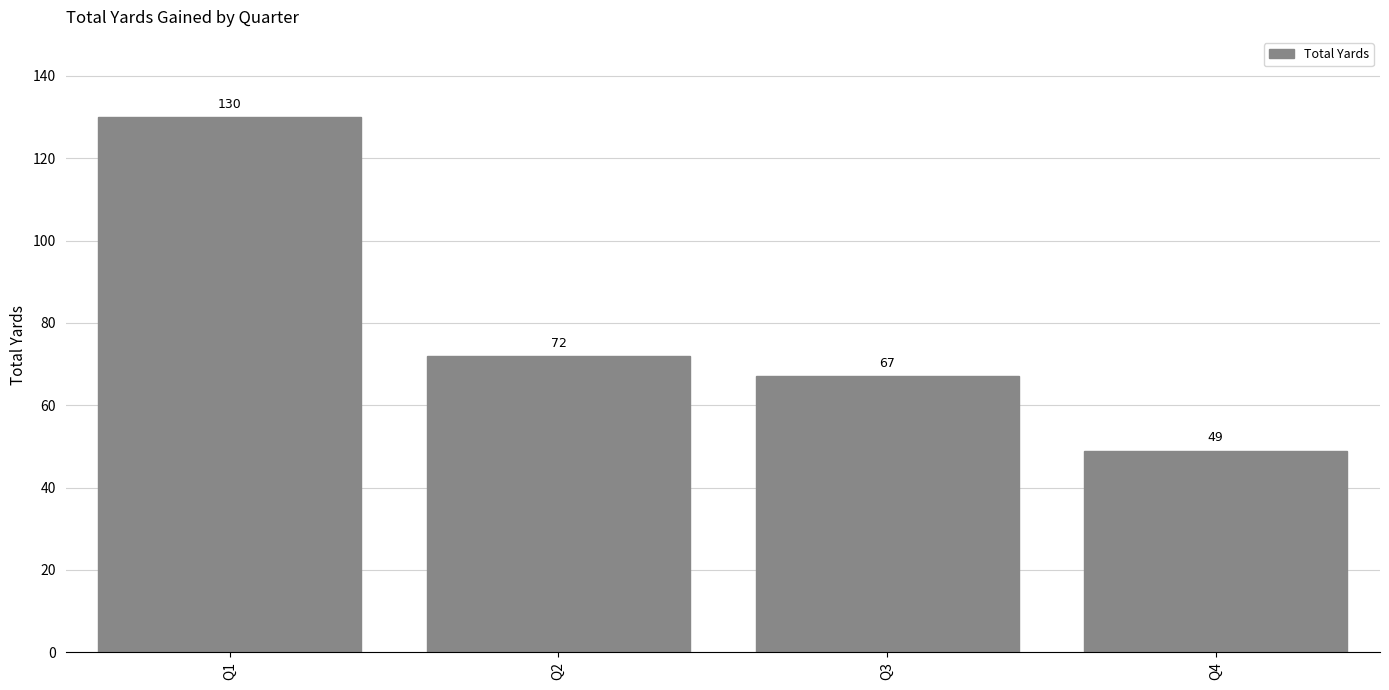

Read the value at Q3, to the nearest 5.

65